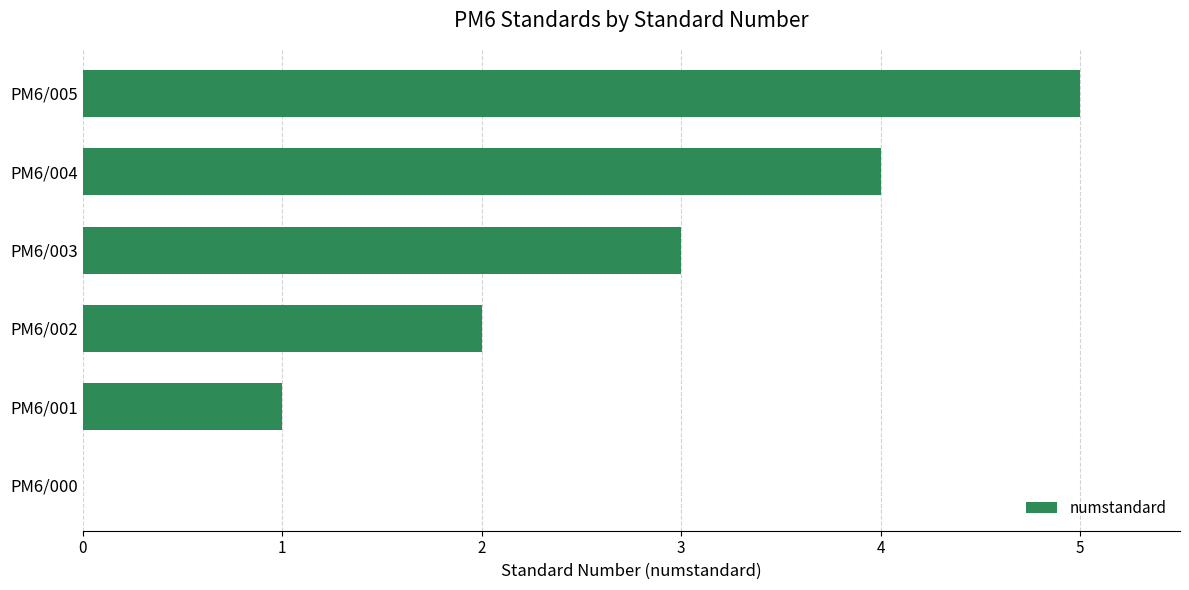

The value at PM6/002 is 1. True or false?

False